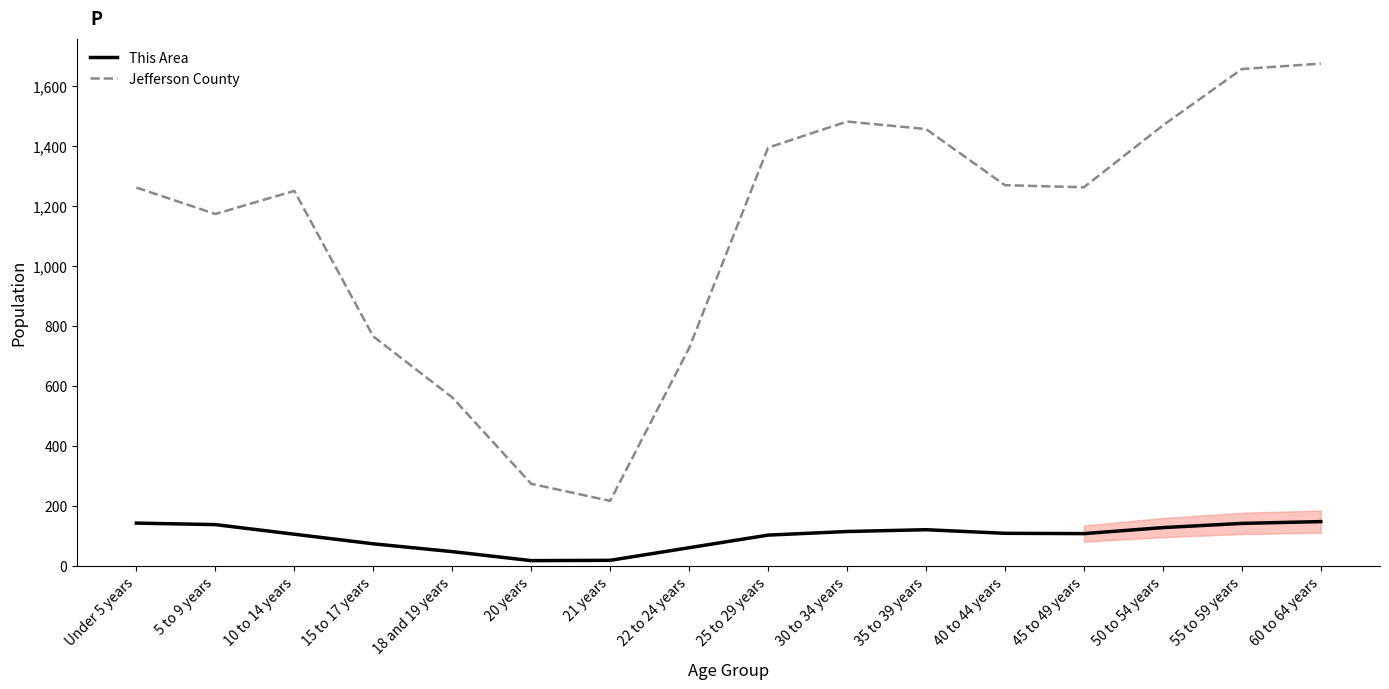

Rank the series by their maximum value, from highest to lowest.

Jefferson County, This Area